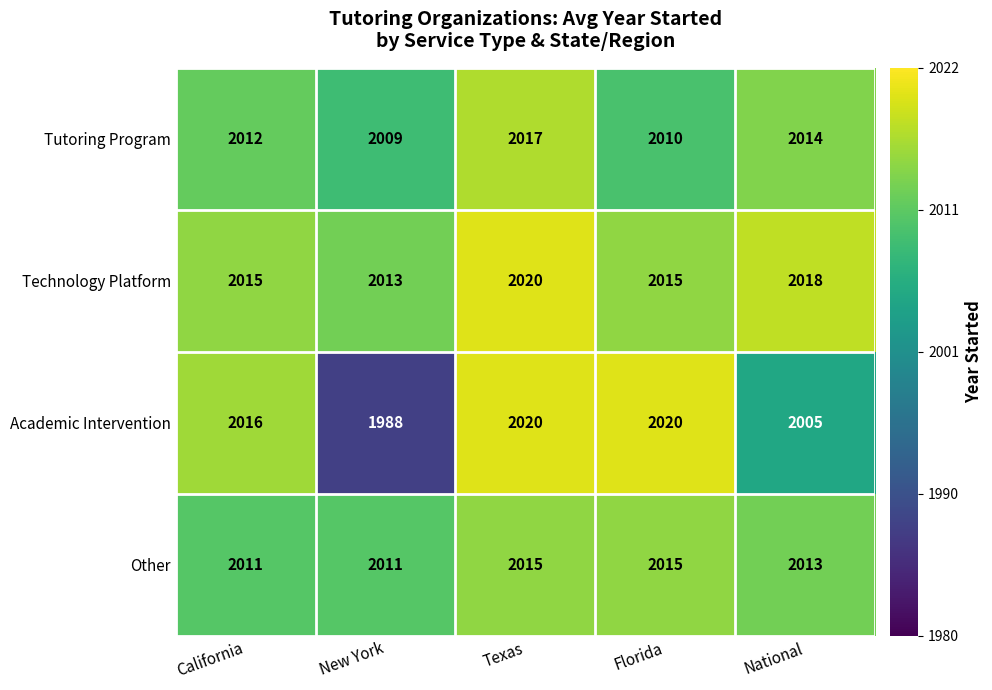

At New York, list the series in order from smallest to largest.

Academic Intervention, Tutoring Program, Other, Technology Platform